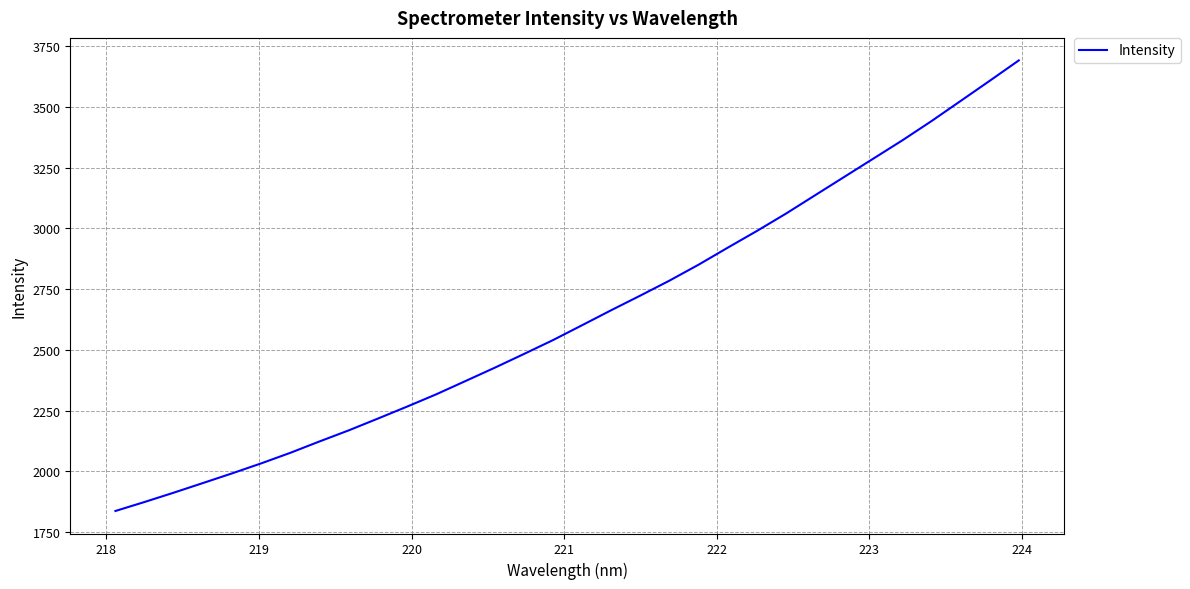

What is the smallest value displayed?

1836.6